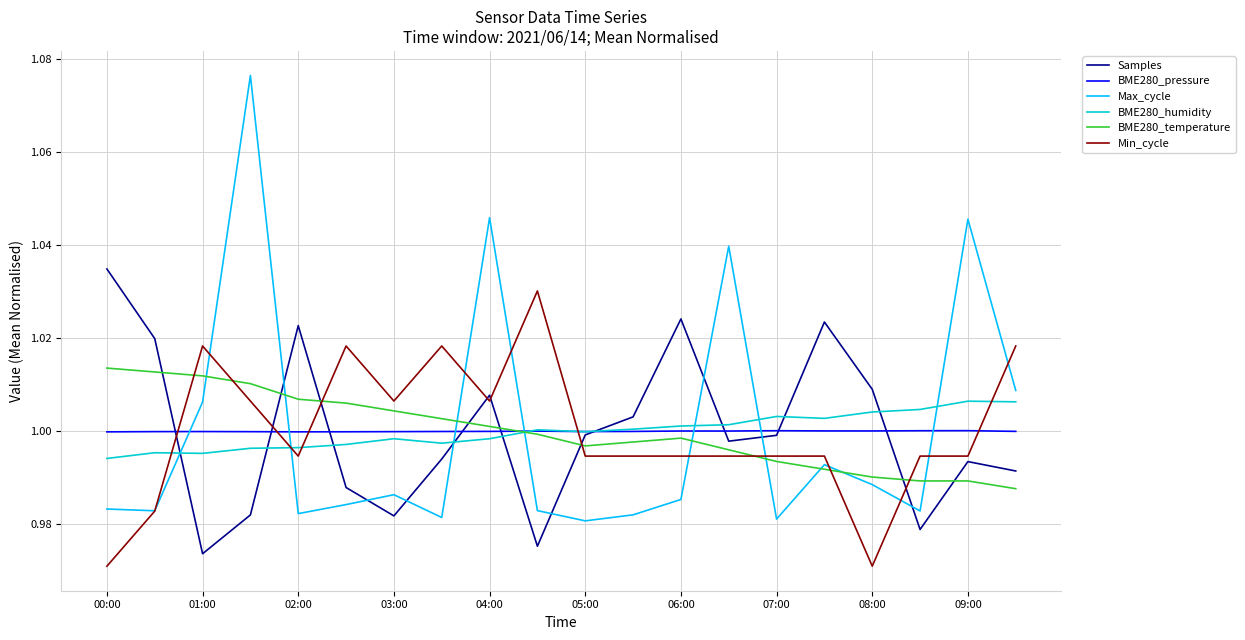

Which series has the widest spread of values?

Max_cycle